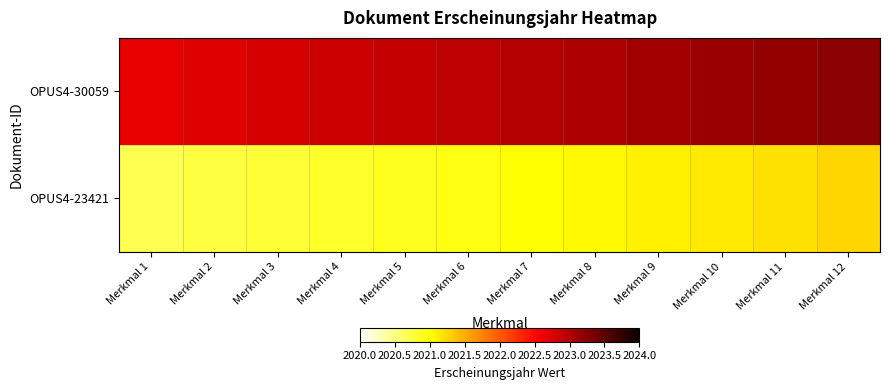

Reading left to right, transcribe all the data shown in this chart.

OPUS4-30059: Merkmal 1=2022.7	Merkmal 2=2022.7	Merkmal 3=2022.8	Merkmal 4=2022.8	Merkmal 5=2022.9	Merkmal 6=2022.9	Merkmal 7=2023.0	Merkmal 8=2023.0	Merkmal 9=2023.1	Merkmal 10=2023.1	Merkmal 11=2023.2	Merkmal 12=2023.2
OPUS4-23421: Merkmal 1=2020.7	Merkmal 2=2020.8	Merkmal 3=2020.8	Merkmal 4=2020.8	Merkmal 5=2020.9	Merkmal 6=2021.0	Merkmal 7=2021.0	Merkmal 8=2021.0	Merkmal 9=2021.1	Merkmal 10=2021.2	Merkmal 11=2021.2	Merkmal 12=2021.2